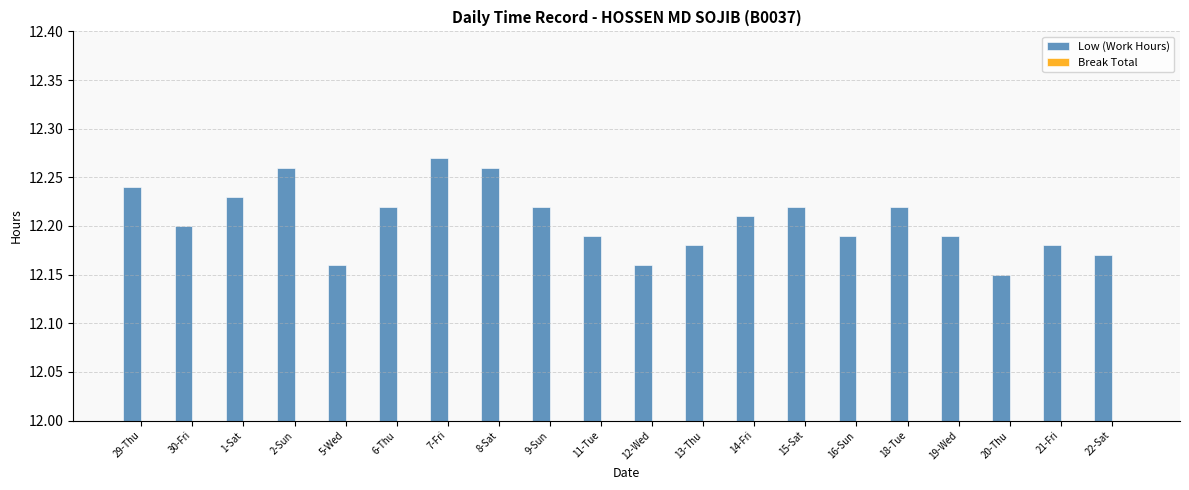

The chart shows a value of 16.0 at 22-Sat. True or false?

False